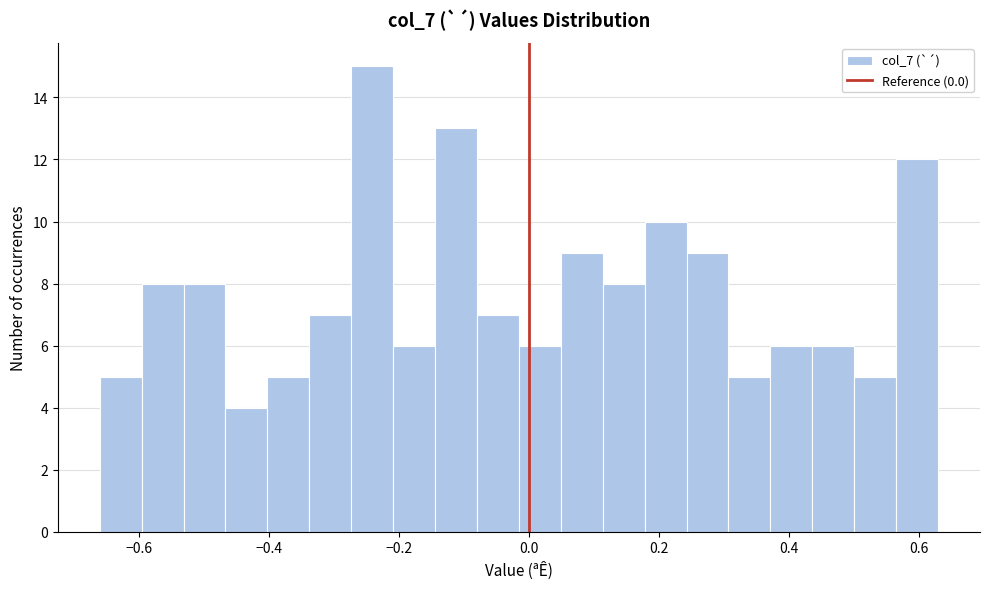

Read against the x-axis, roughly where is the centre of the tallest bar?

-0.24